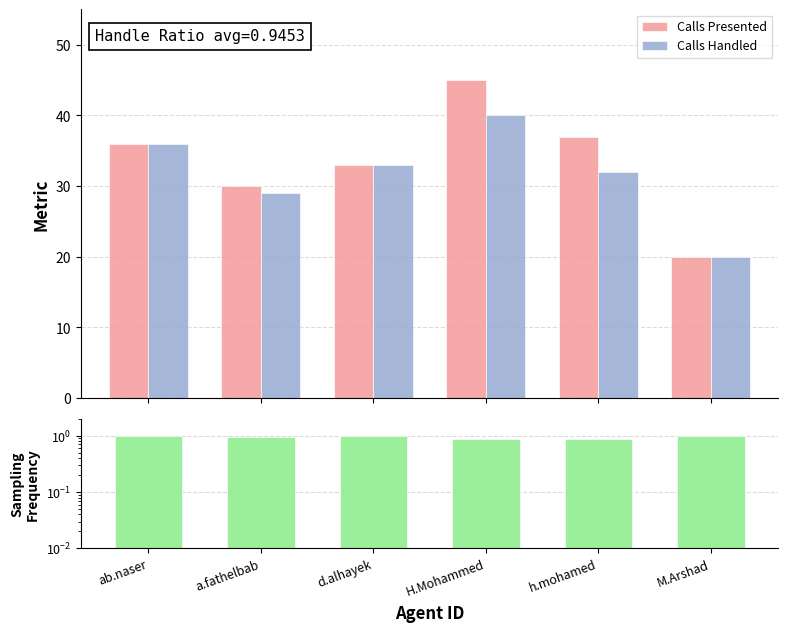

What is the total value across all series at H.Mohammed?

85.9